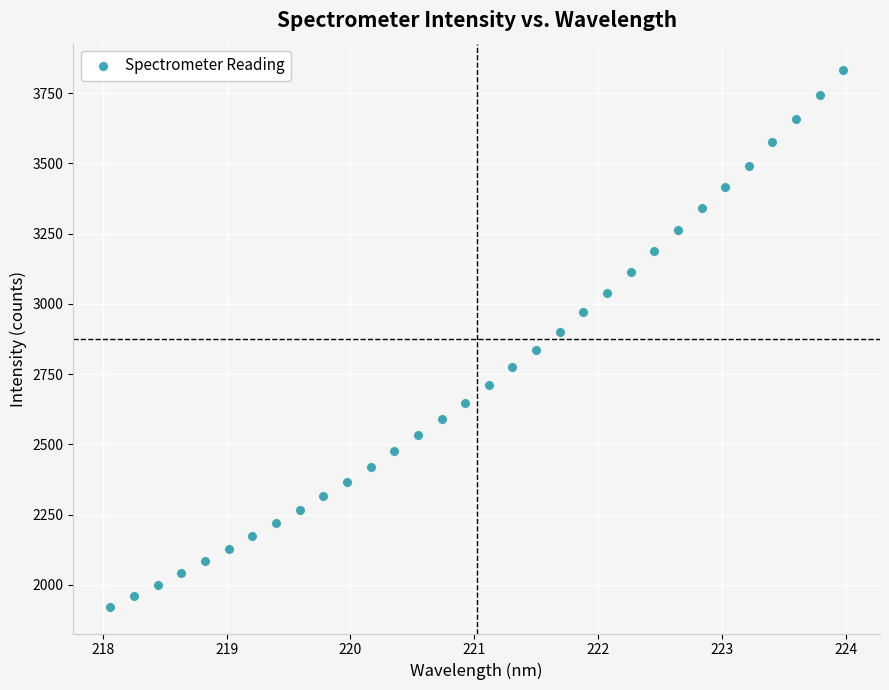

What is the range of X values (max minus min)?

5.9